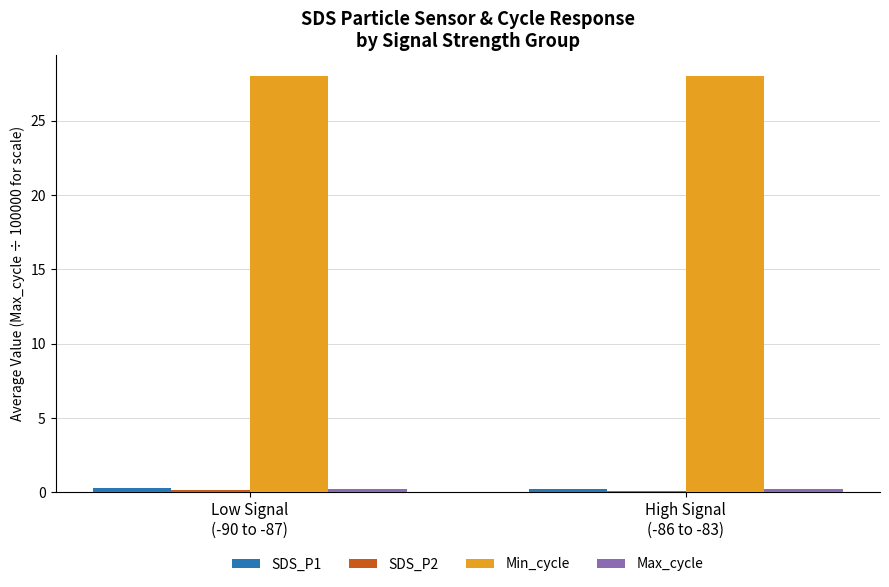

Which series has the largest total across all categories?

Min_cycle